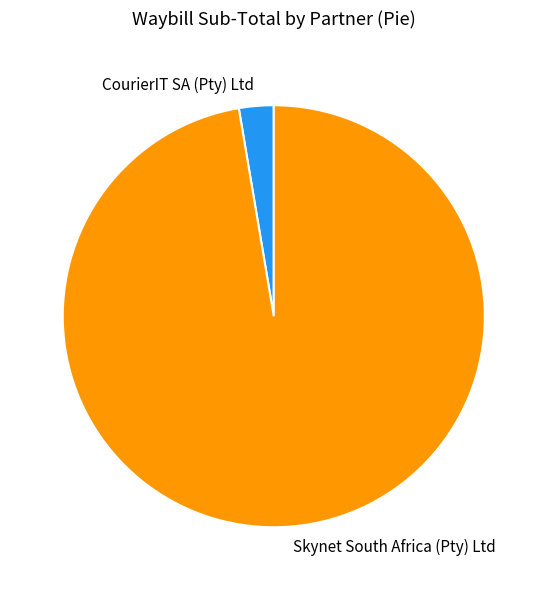

Between Skynet South Africa (Pty) Ltd and CourierIT SA (Pty) Ltd, which is larger?

Skynet South Africa (Pty) Ltd